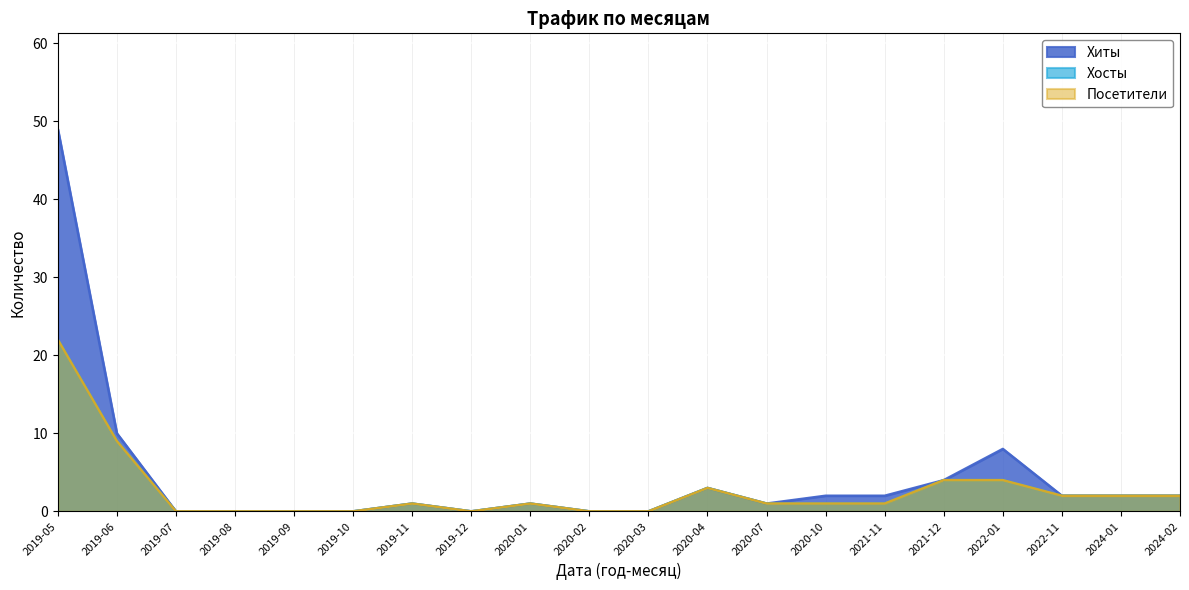

At which category is the sum across all series the highest?

2019-05